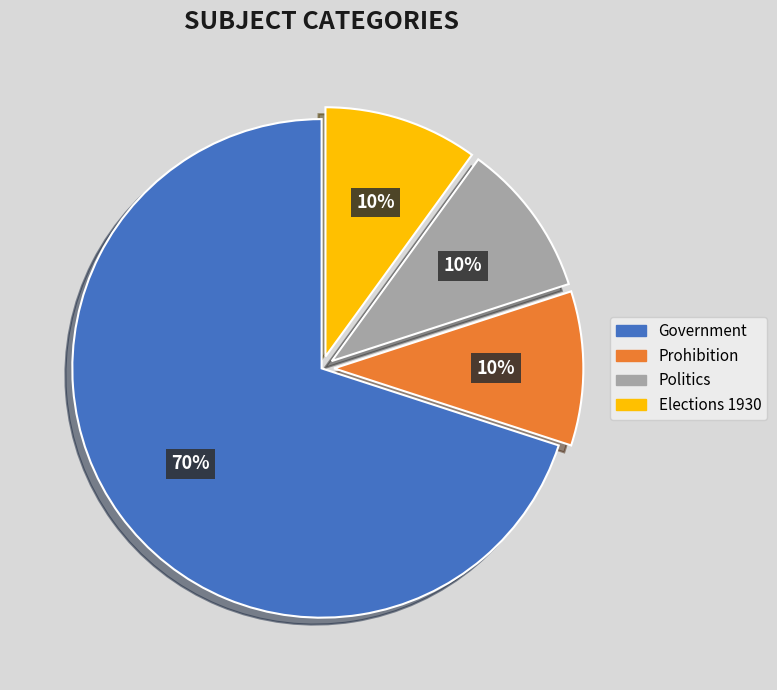

What percentage is the Politics slice, to the nearest percent?

10%